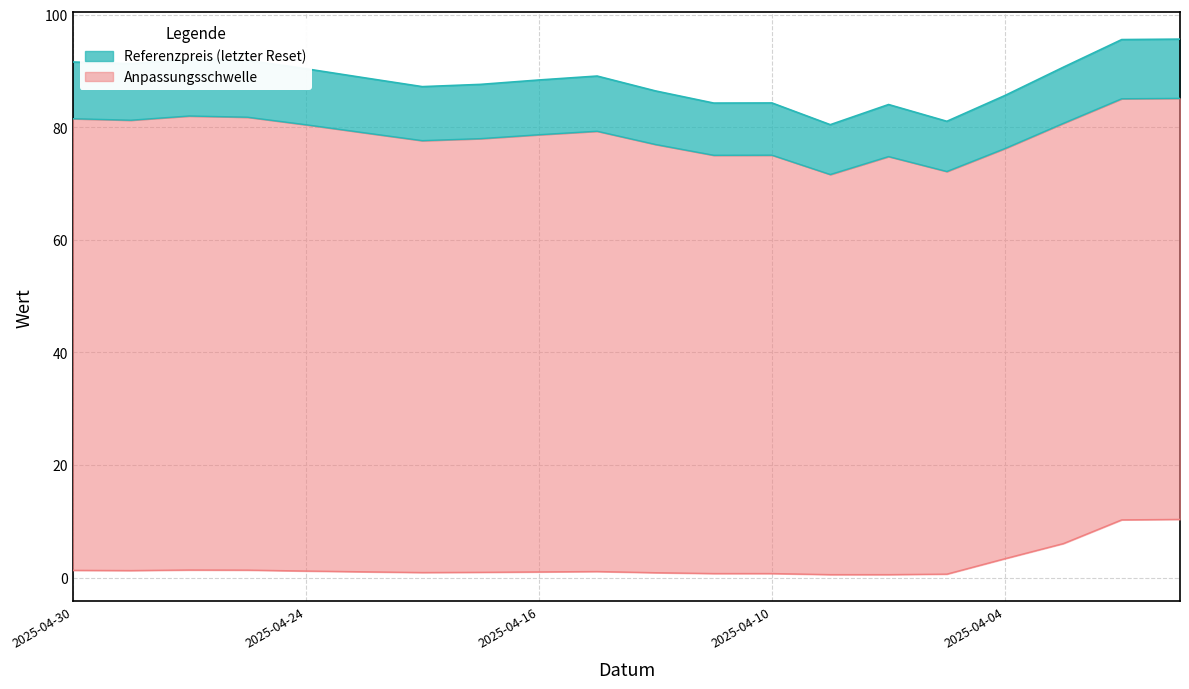

The value of Kapitalwert at 2025-04-11 is 0.7. True or false?

True